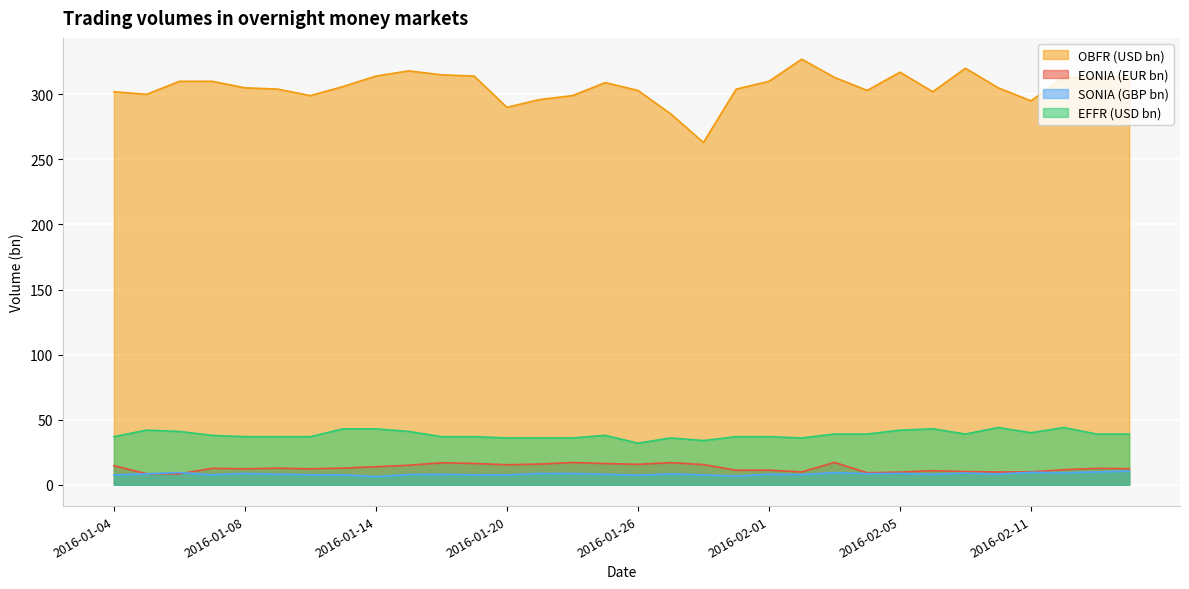

What is the maximum value shown in the chart?

327.0